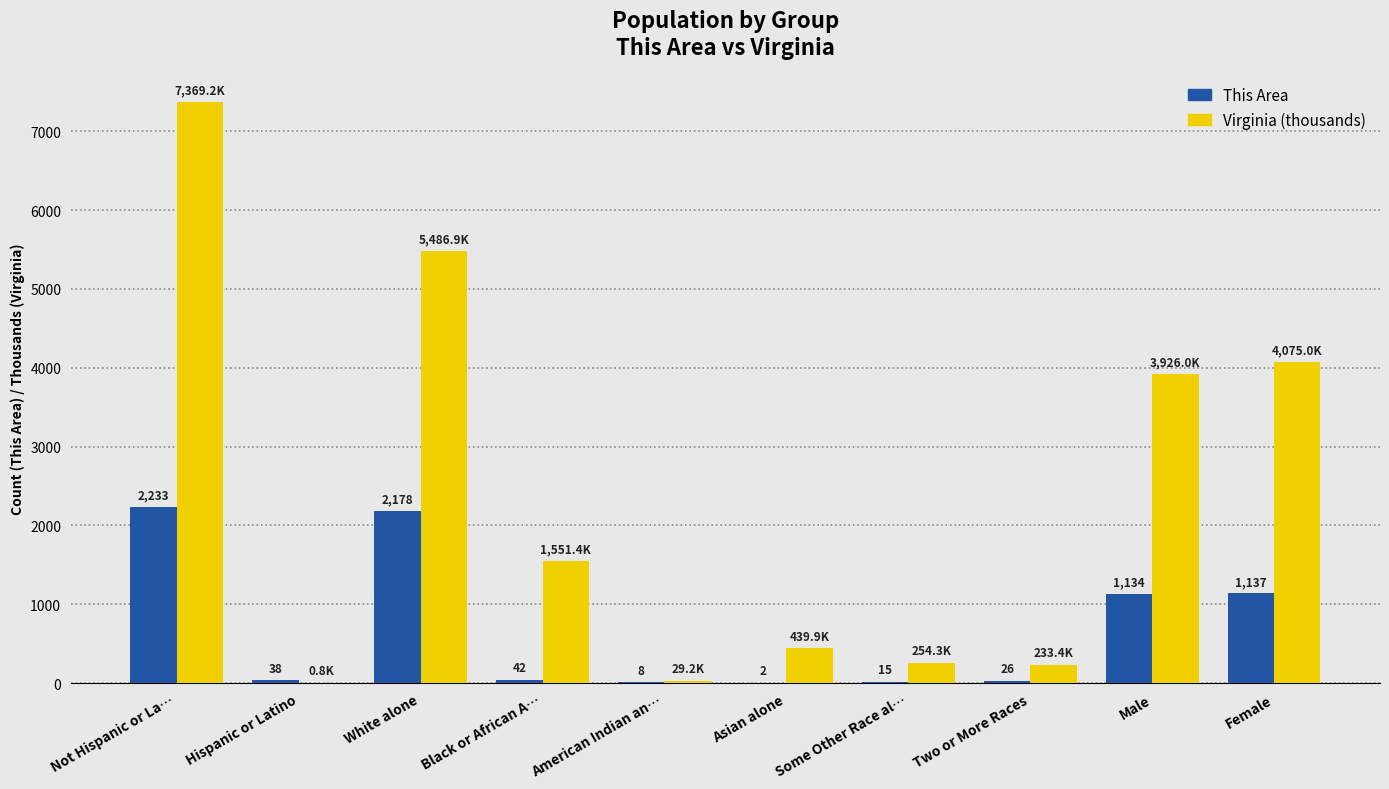

Is the value of This Area at Asian alone greater than the value of Virginia (thousands) at Hispanic or Latino?

Yes